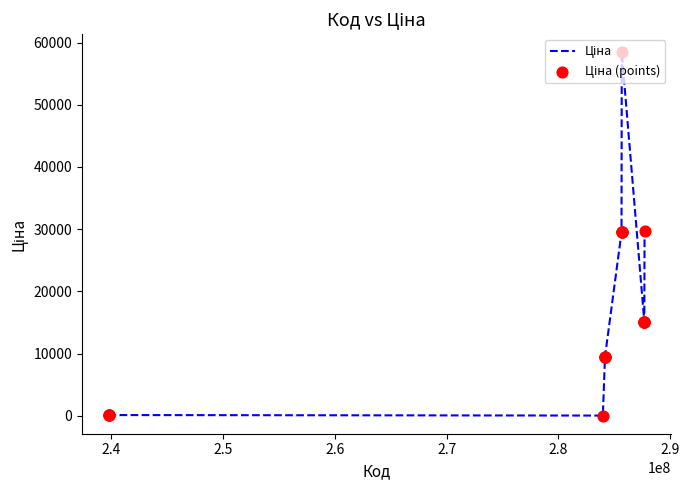

What is the maximum value shown in the chart?

58426.5